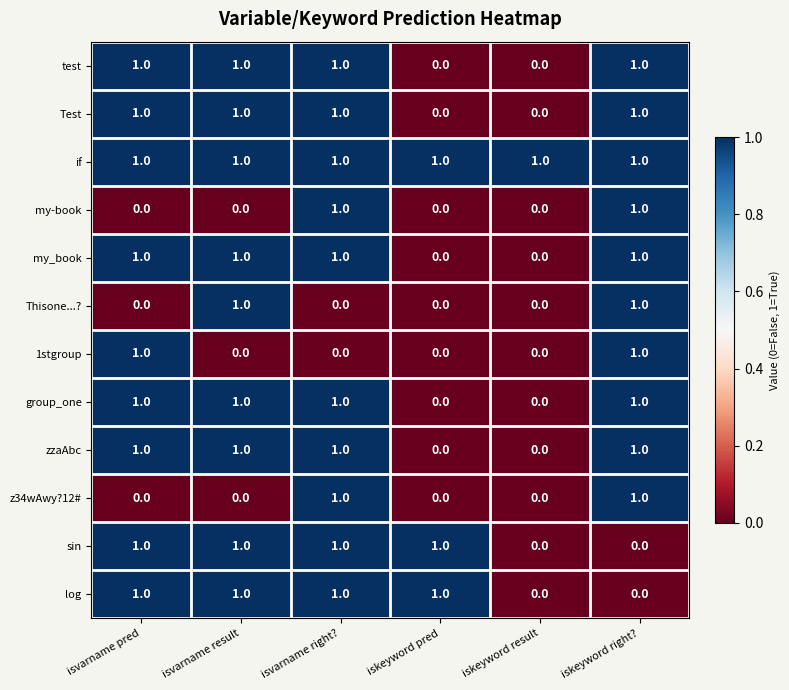

How many data points does each series have?

6